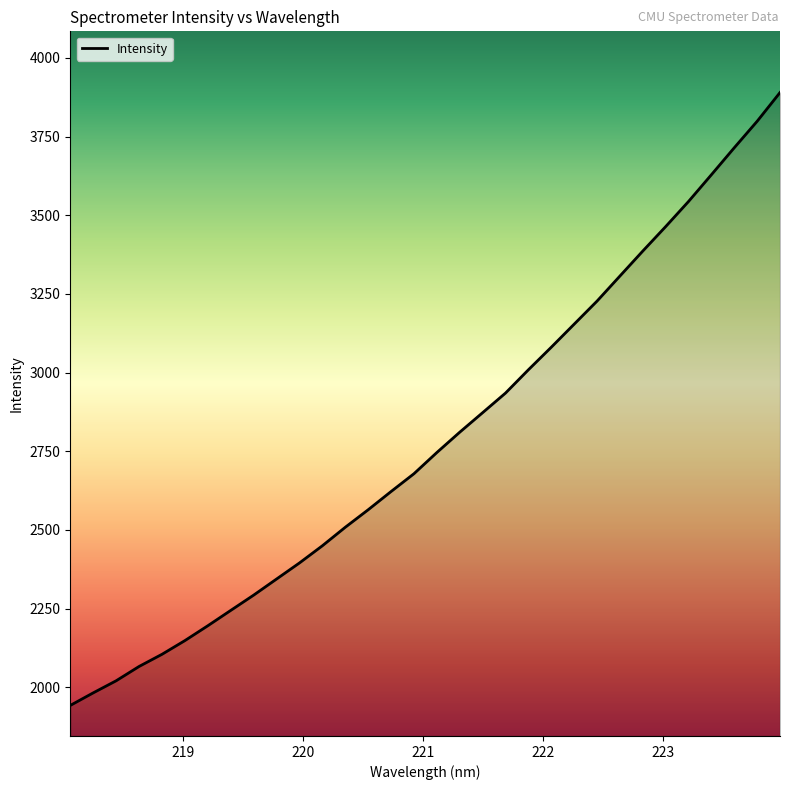

What is the greatest value displayed?

3890.0